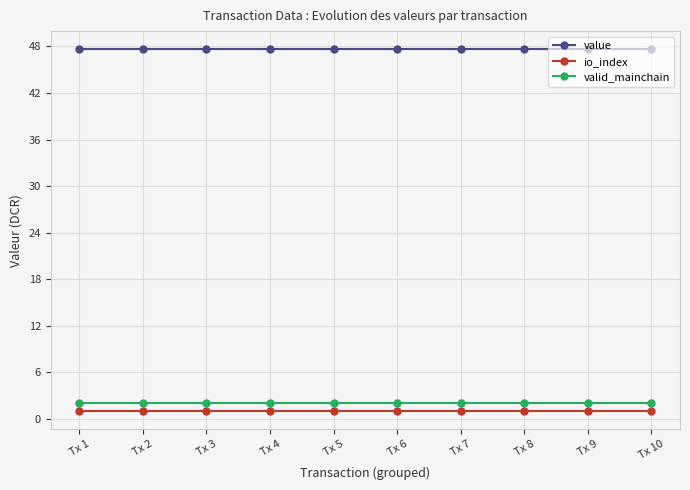

What is the average value of the valid_mainchain series?

2.0